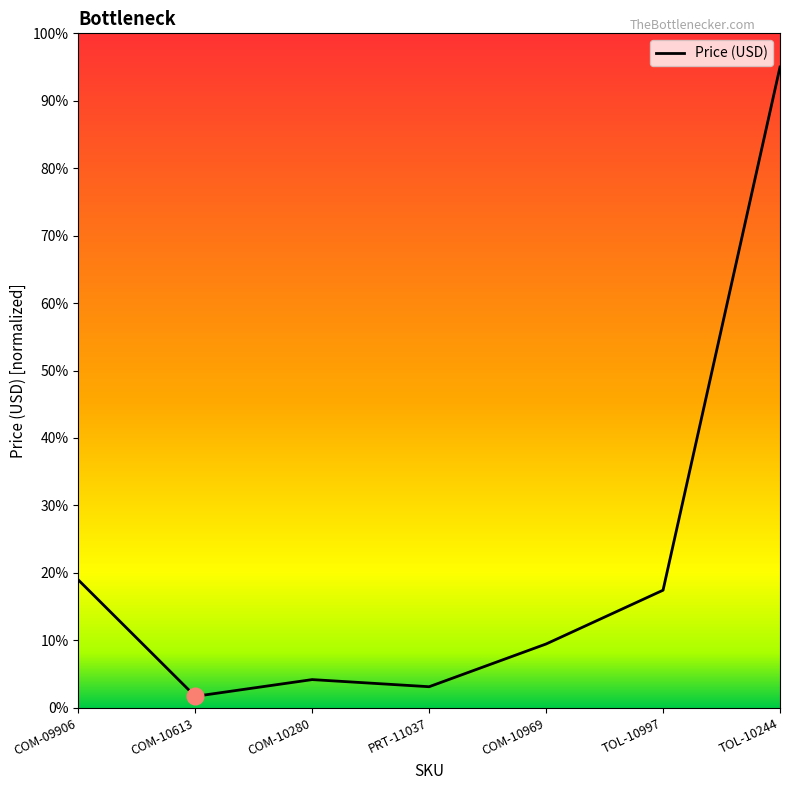

Is it true that the value at COM-09906 is 4.3?

False